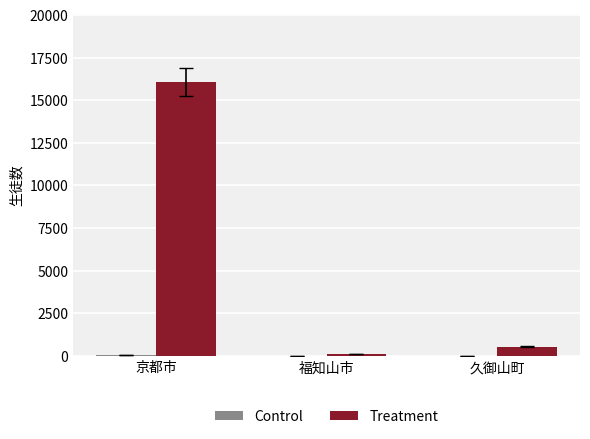

What is the maximum value for Treatment?

16064